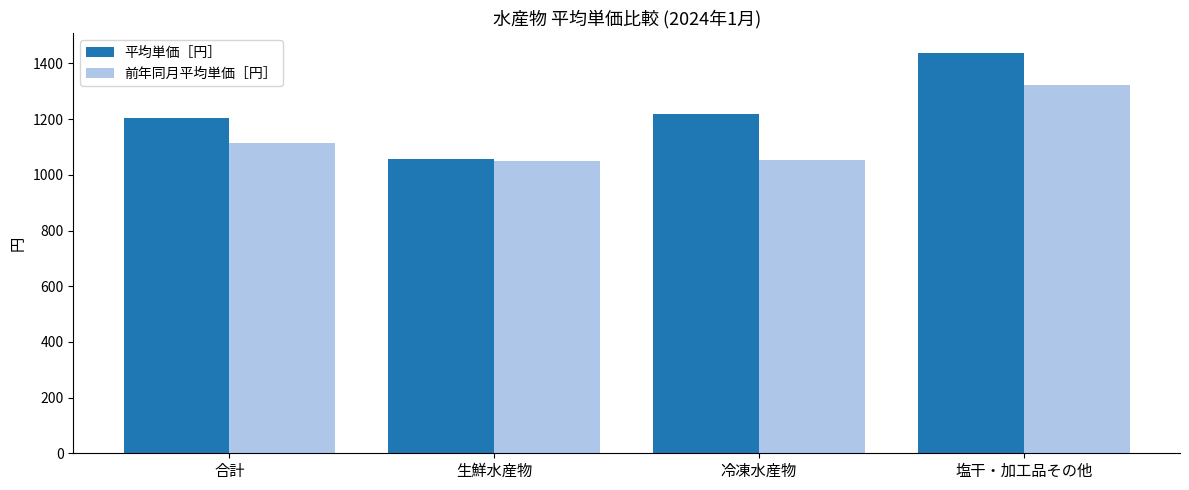

Rank the series at 塩干・加工品その他 from highest to lowest value.

平均単価［円］, 前年同月平均単価［円］